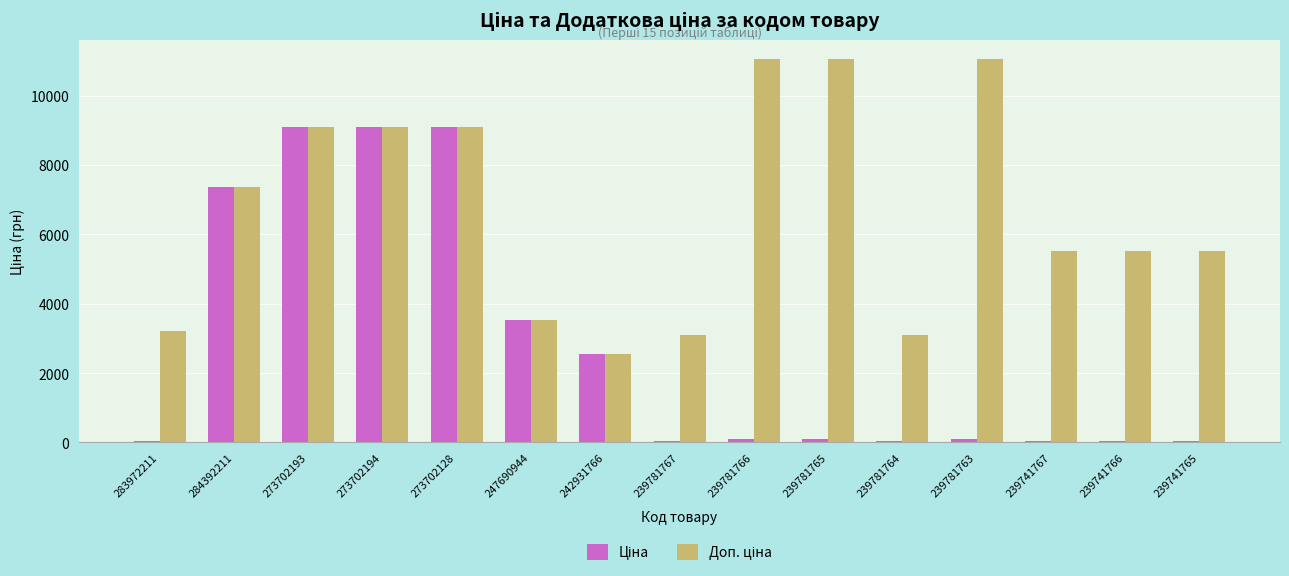

What is the maximum value shown in the chart?

11055.0